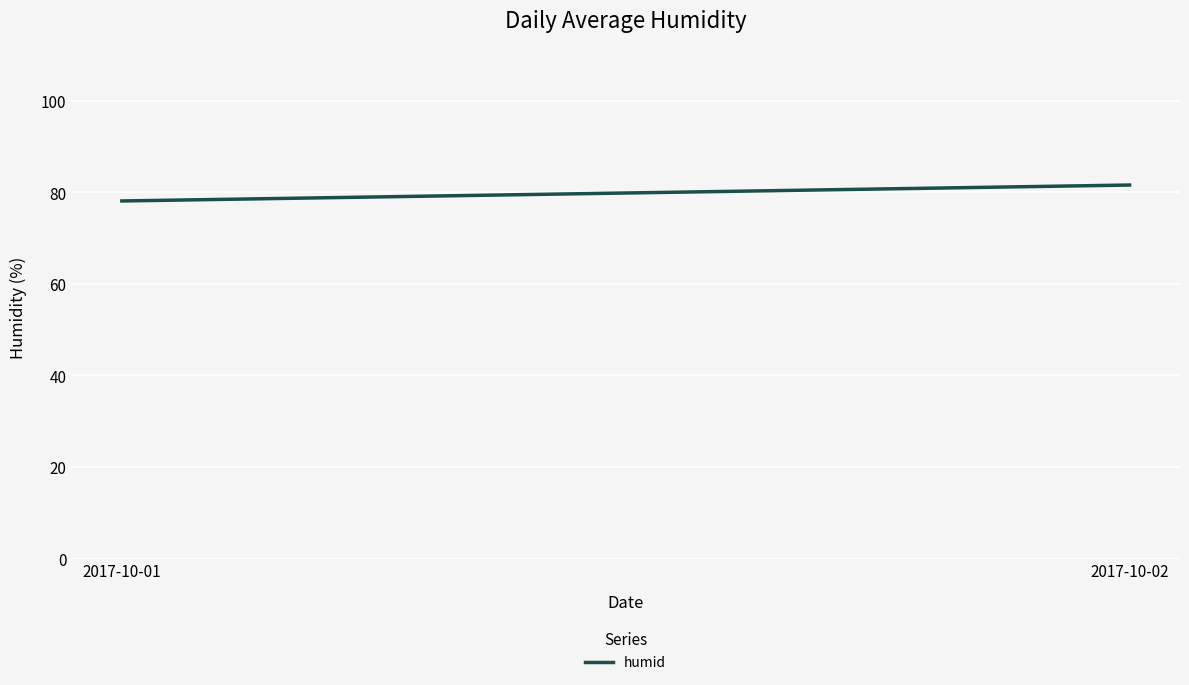

At which label does the data first exceed 81?

2017-10-02